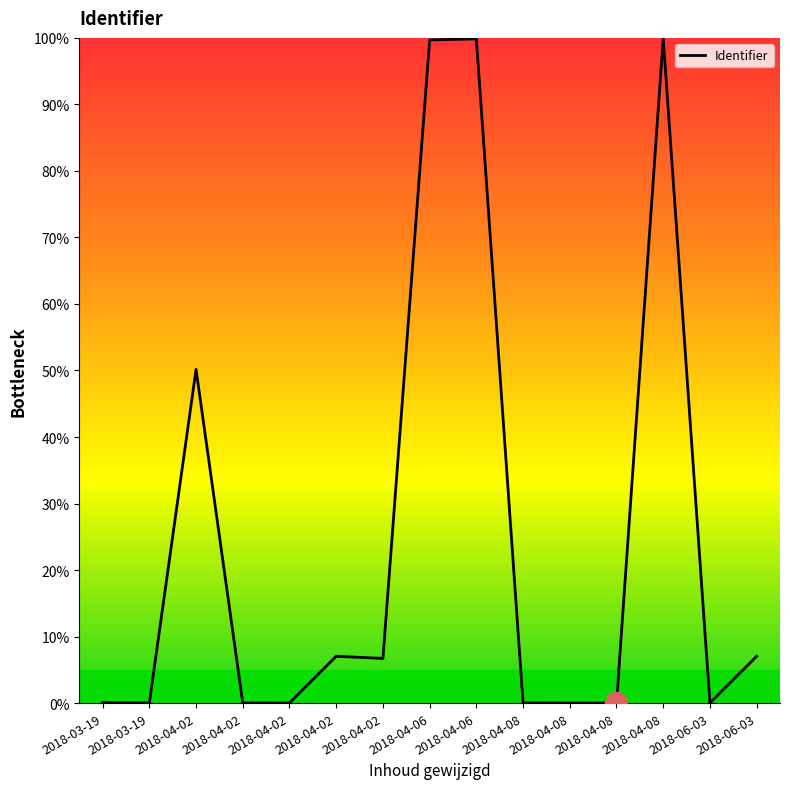

Reading left to right, what are all the values shown in this chart?

0.1	0.0	50.2	0.0	0.0	7.0	6.7	99.7	99.9	0.0	0.0	0.0	99.9	0.0	7.0